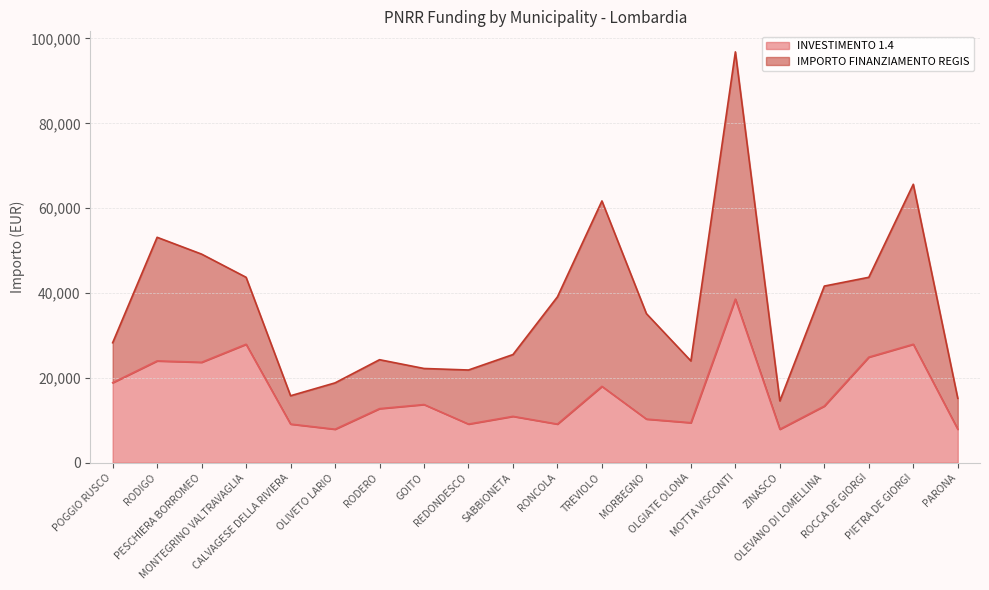

List the labels in order of value, largest first.

MOTTA VISCONTI, MONTEGRINO VALTRAVAGLIA, PIETRA DE GIORGI, ROCCA DE GIORGI, RODIGO, PESCHIERA BORROMEO, POGGIO RUSCO, TREVIOLO, GOITO, OLEVANO DI LOMELLINA, RODERO, SABBIONETA, MORBEGNO, OLGIATE OLONA, CALVAGESE DELLA RIVIERA, REDONDESCO, RONCOLA, OLIVETO LARIO, ZINASCO, PARONA